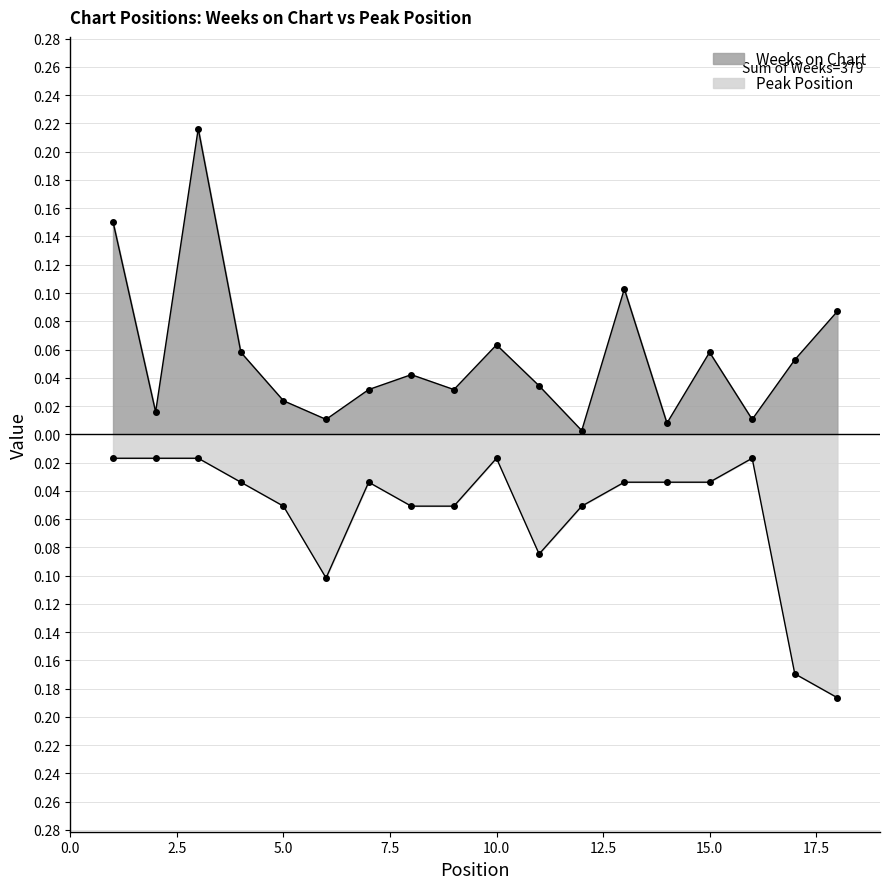

Which series has the largest range (max minus min)?

Weeks on Chart